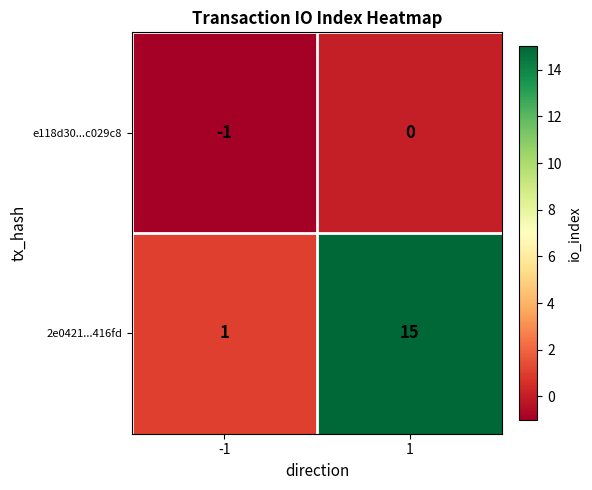

What is the total value across all series at 1?

15